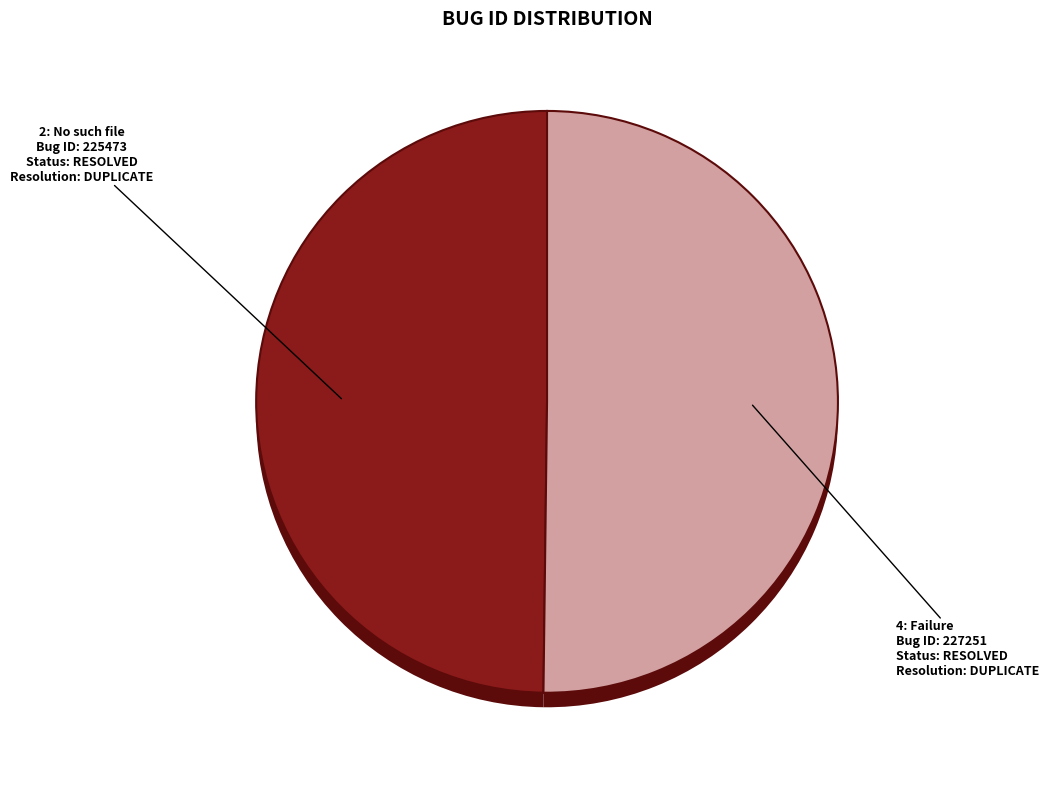

Is there any slice that represents more than half of the pie?

Yes